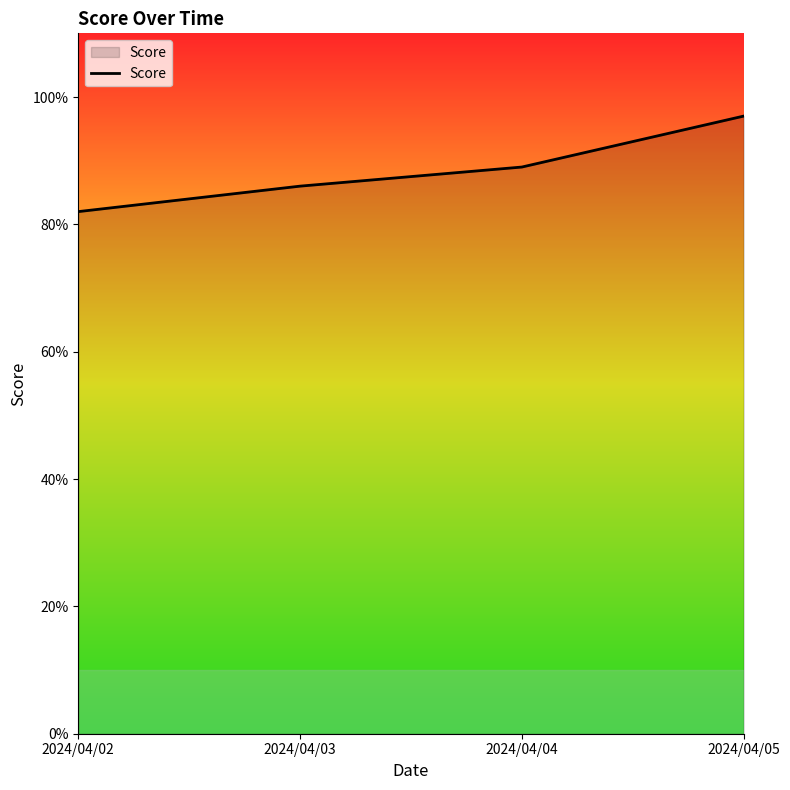

Does the chart have visible grid lines?

No